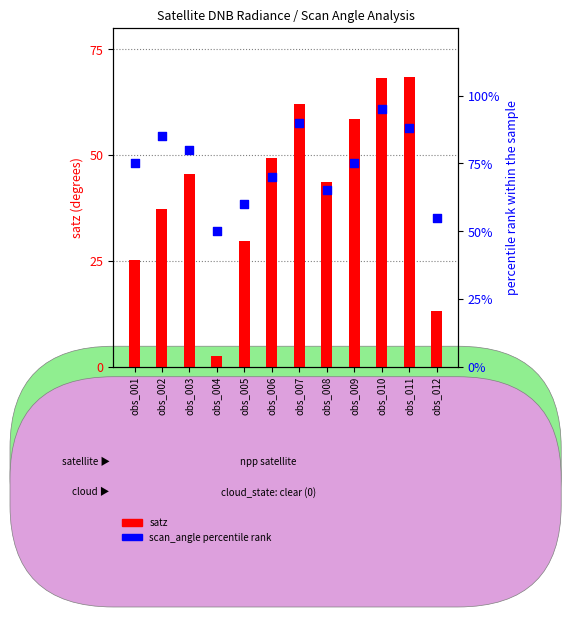

Which series contains the lowest Y value?

satz